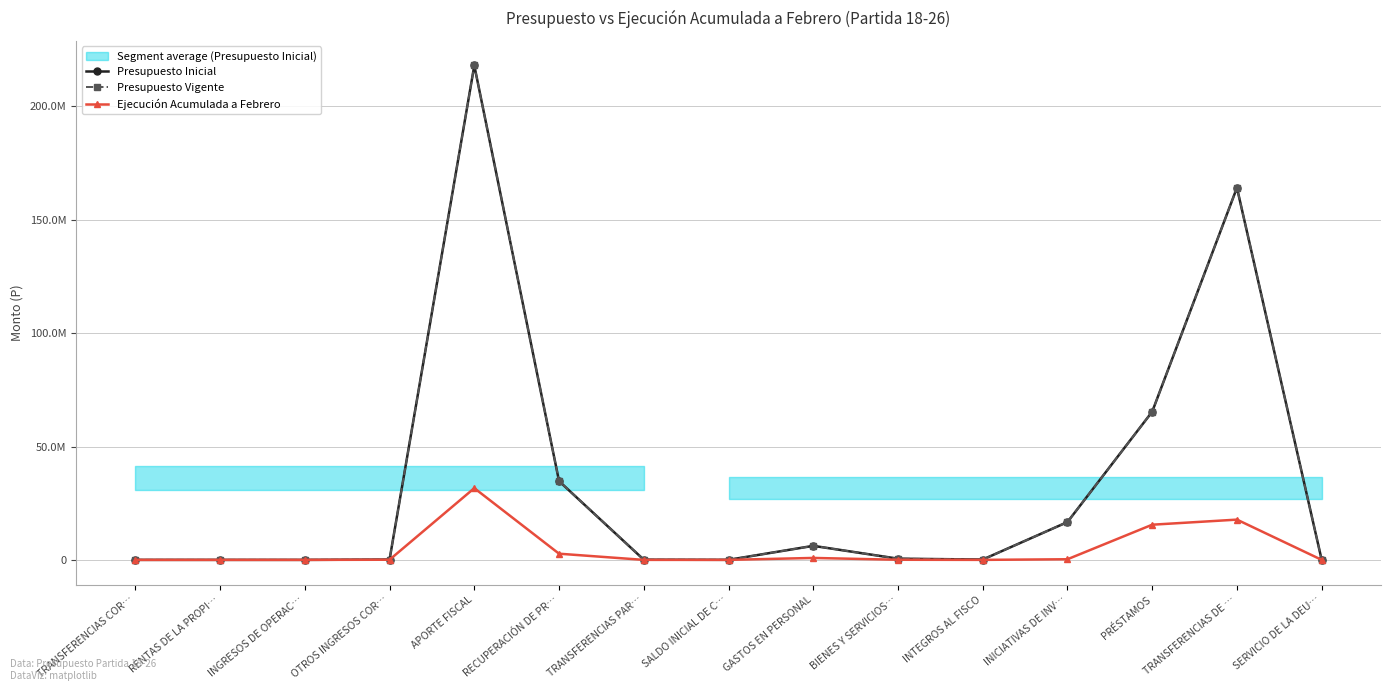

What is the difference between the maximum and second lowest values in the Presupuesto Vigente series?

218099980